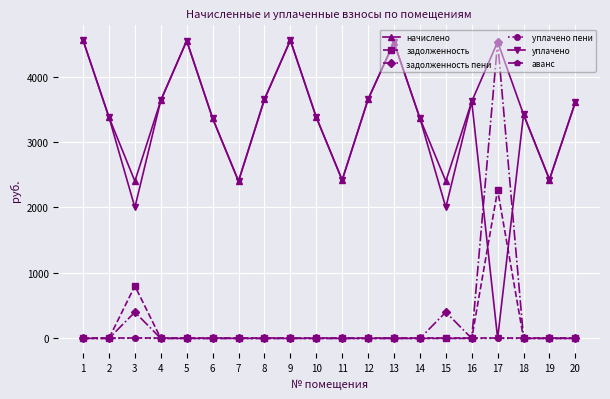

How many data points in уплачено are less than 3419?

10